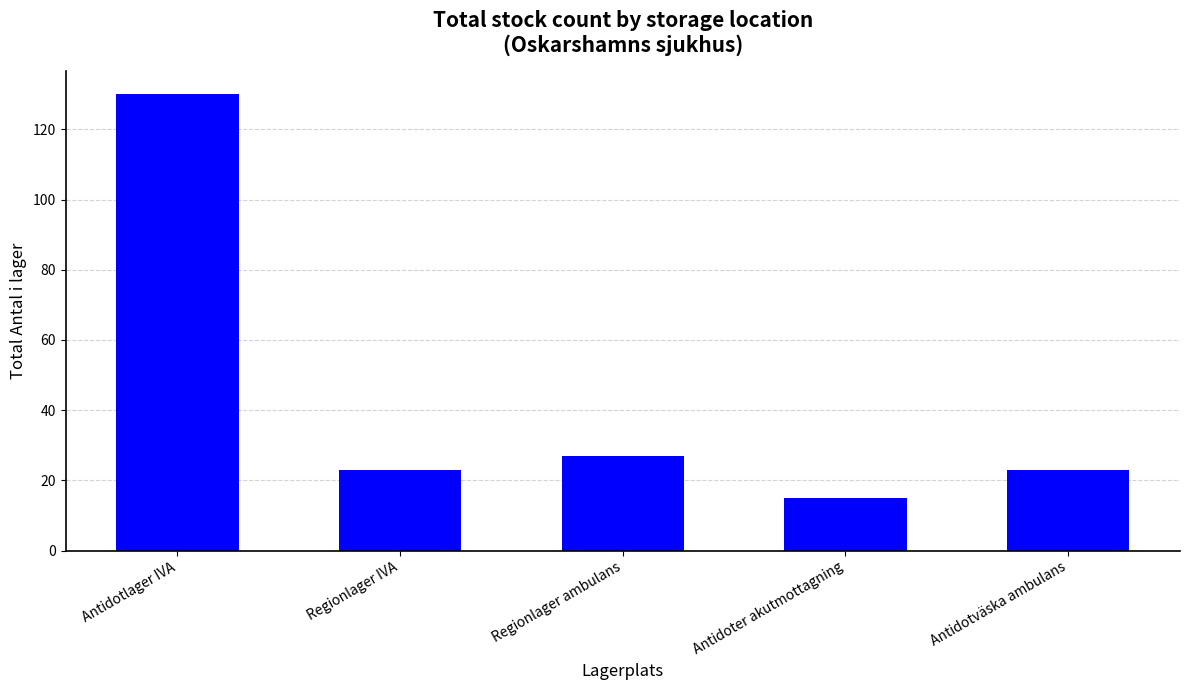

True or false: the data shows 27 at Regionlager ambulans.

True